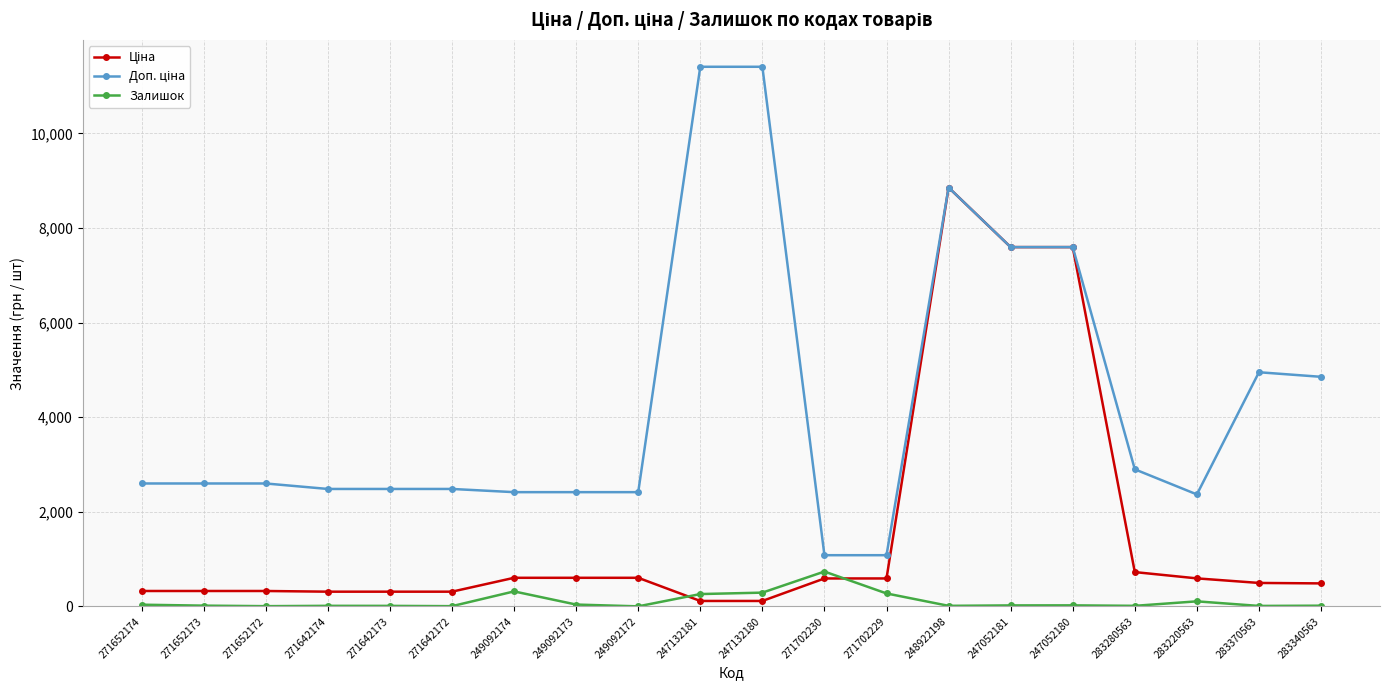

At which category is the sum across all series the highest?

248922198